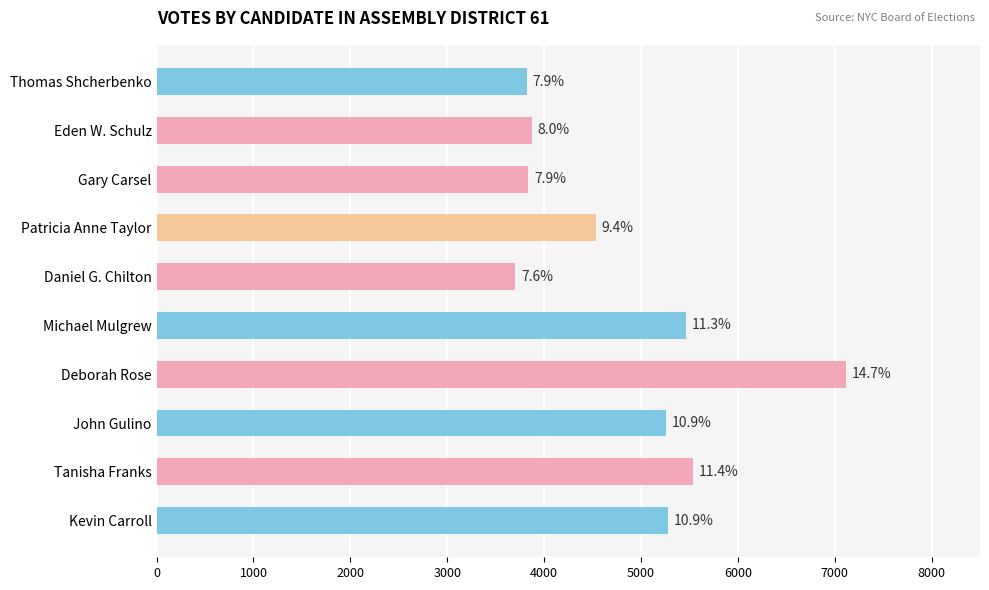

How many bars are there in total?

10